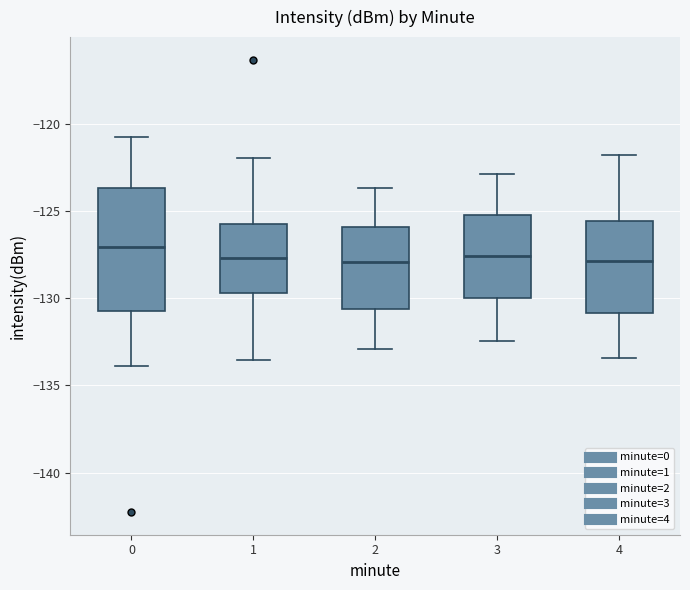

Where is the lower edge of the box at x = 1 on the y-axis? The values are not printed on the chart, so give them approximately, as read against the axis.

-129.5